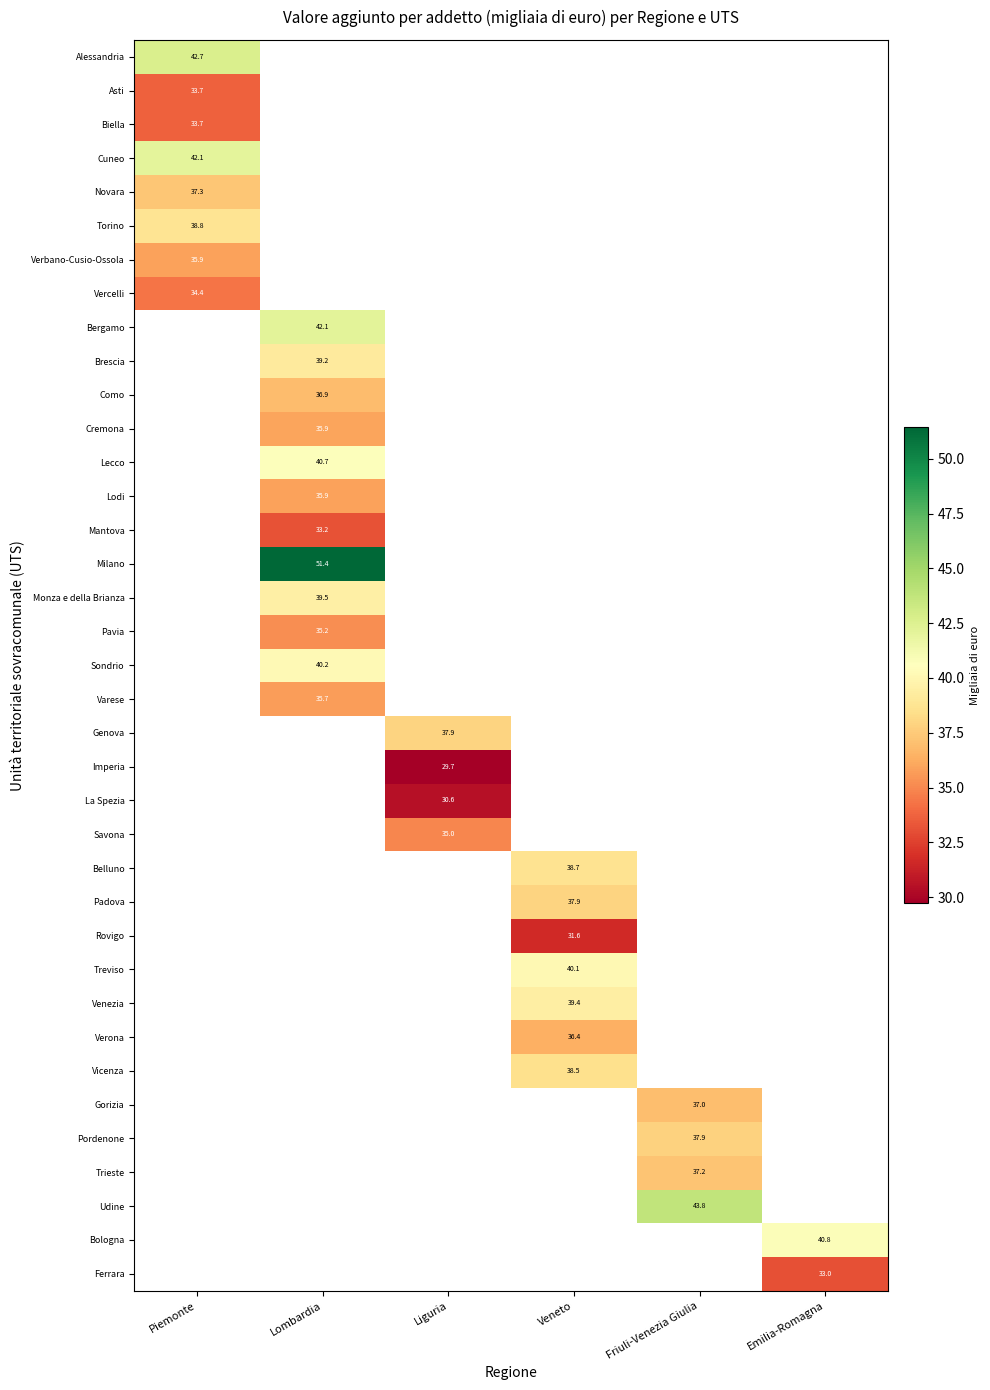

How many categories are shown in the chart?

6